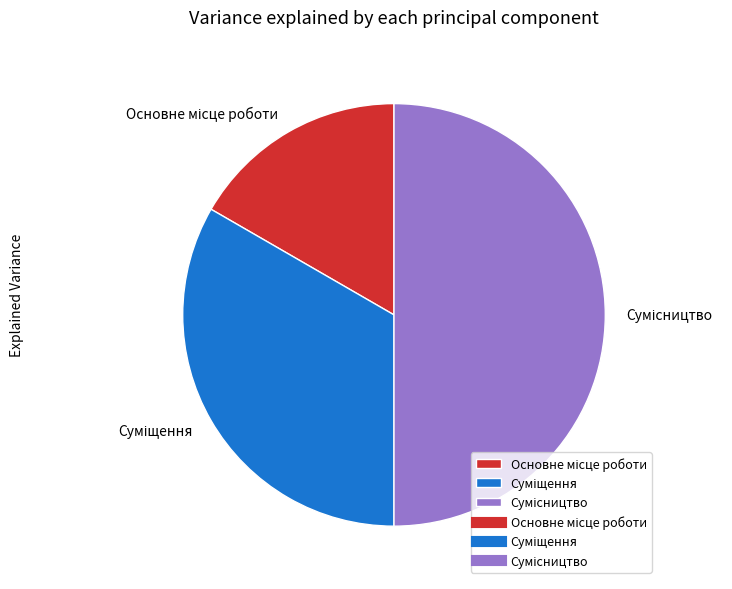

How many slices are in this pie chart?

3